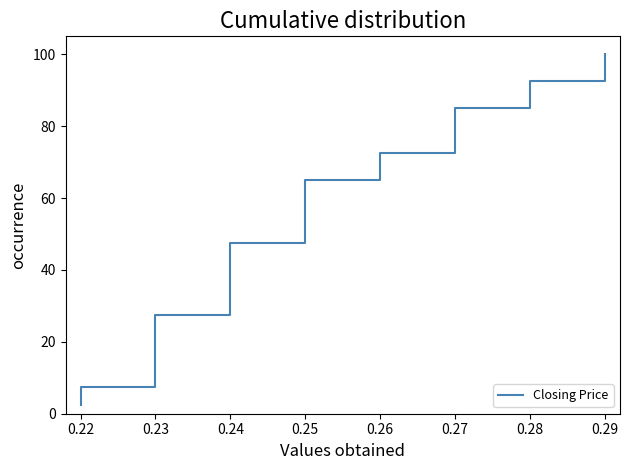

How many lines are shown in the chart?

1